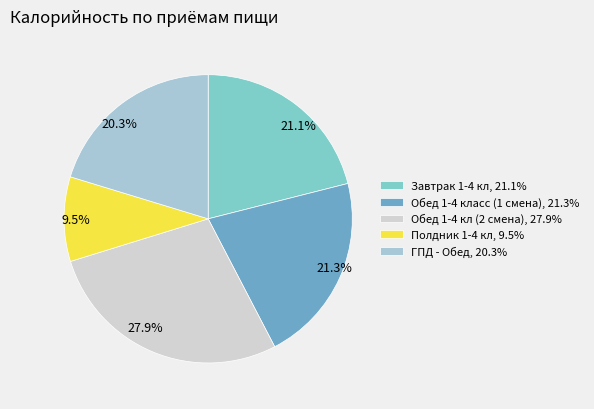

What is the ratio of the value at Завтрак 1-4 кл, 21.1% to the value at Полдник 1-4 кл, 9.5%?

2.2